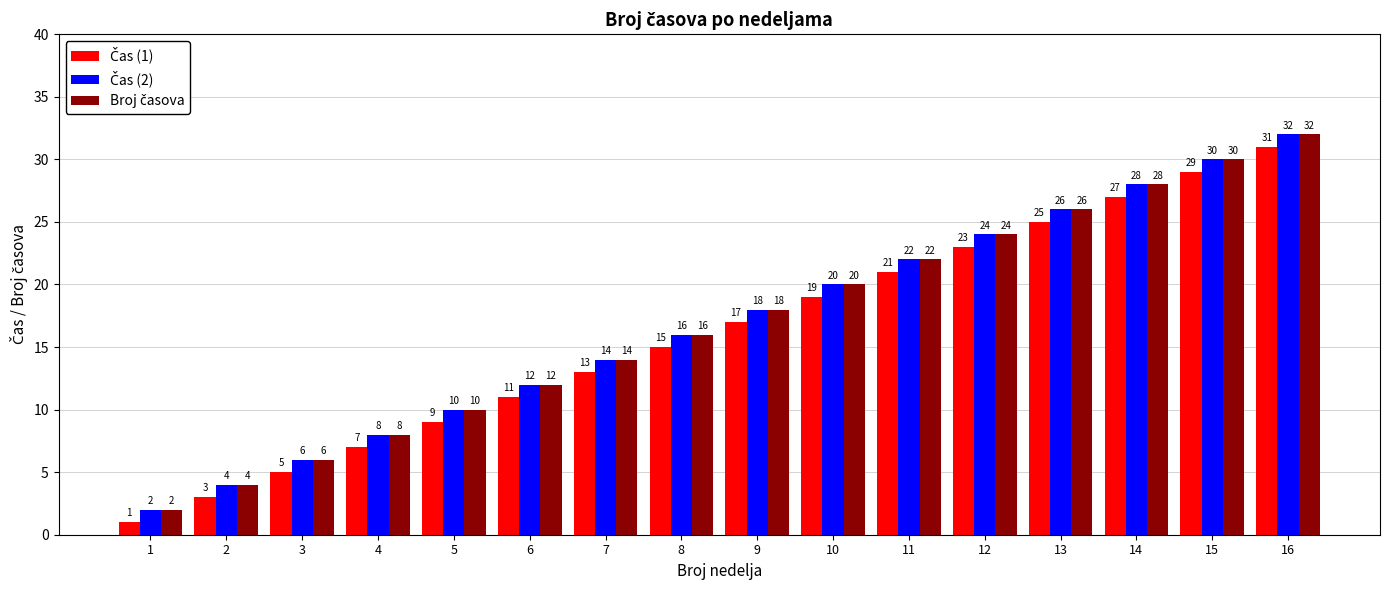

What is the maximum value shown in the chart?

32